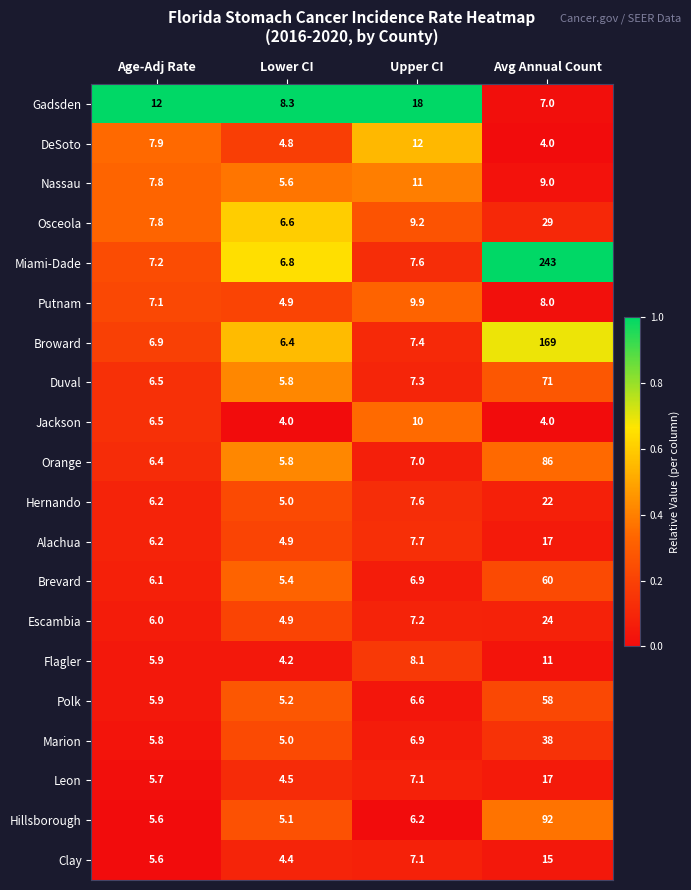

What is the maximum value for Flagler?

11.0